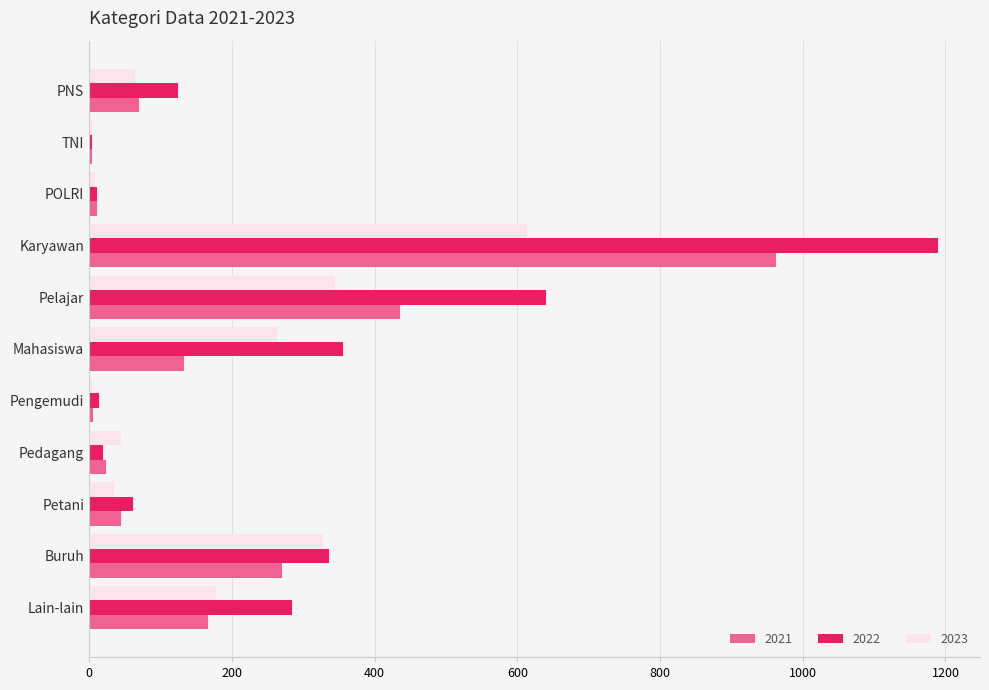

Rank the series at Karyawan from highest to lowest value.

2022, 2021, 2023